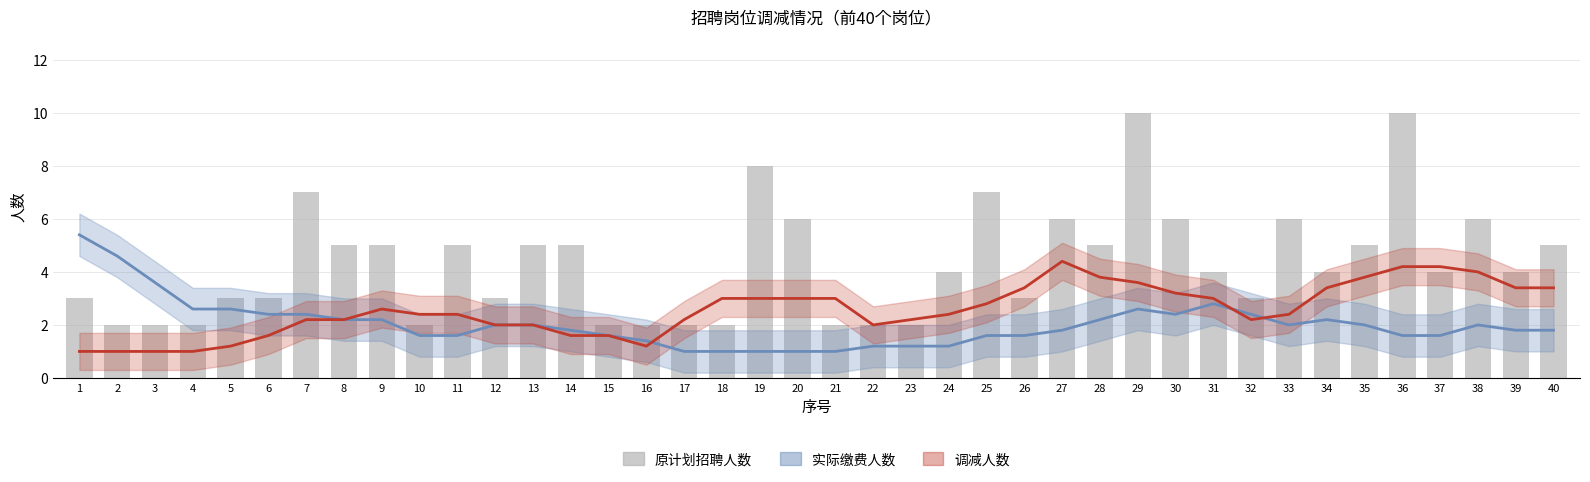

What is the sum of all 实际缴费人数 values?

81.0